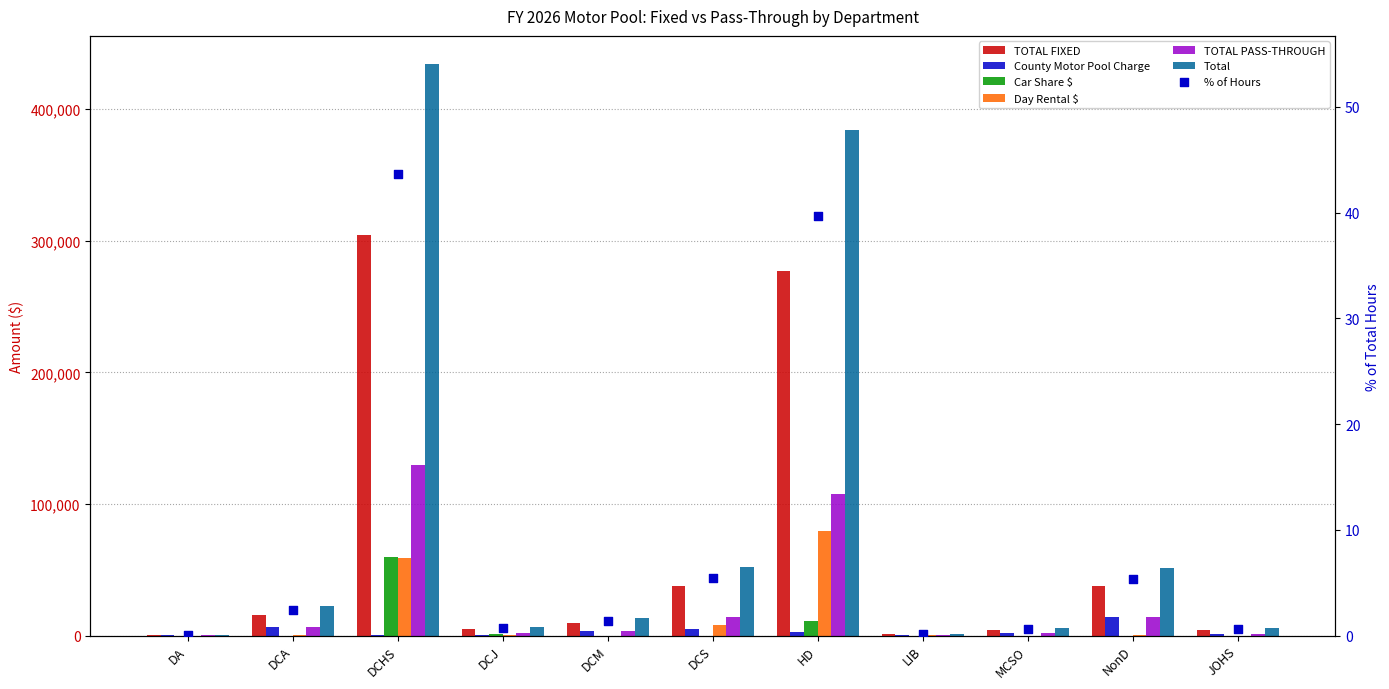

Which series has the largest total across all categories?

Total